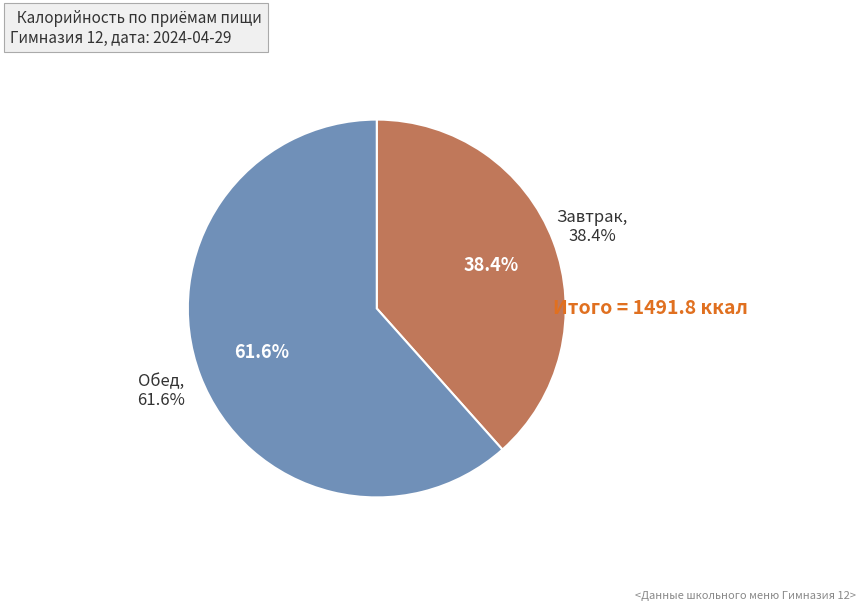

To the nearest percent, what is the combined percentage of Завтрак and Обед?

100%